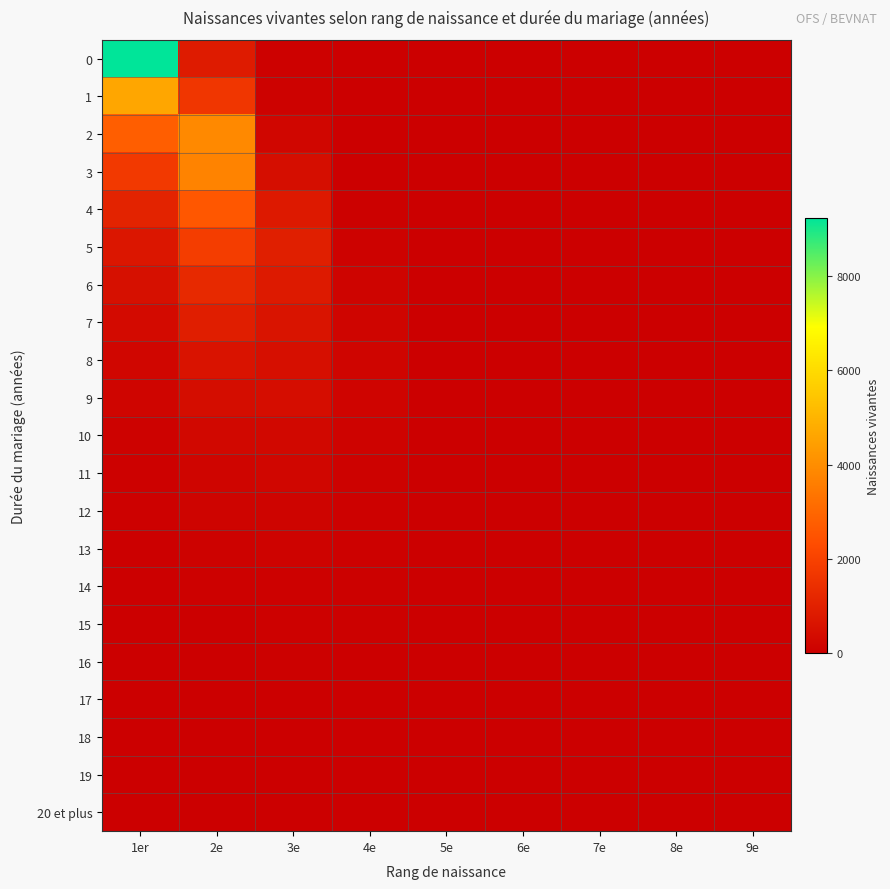

What is the total value across all series at 5e?

257